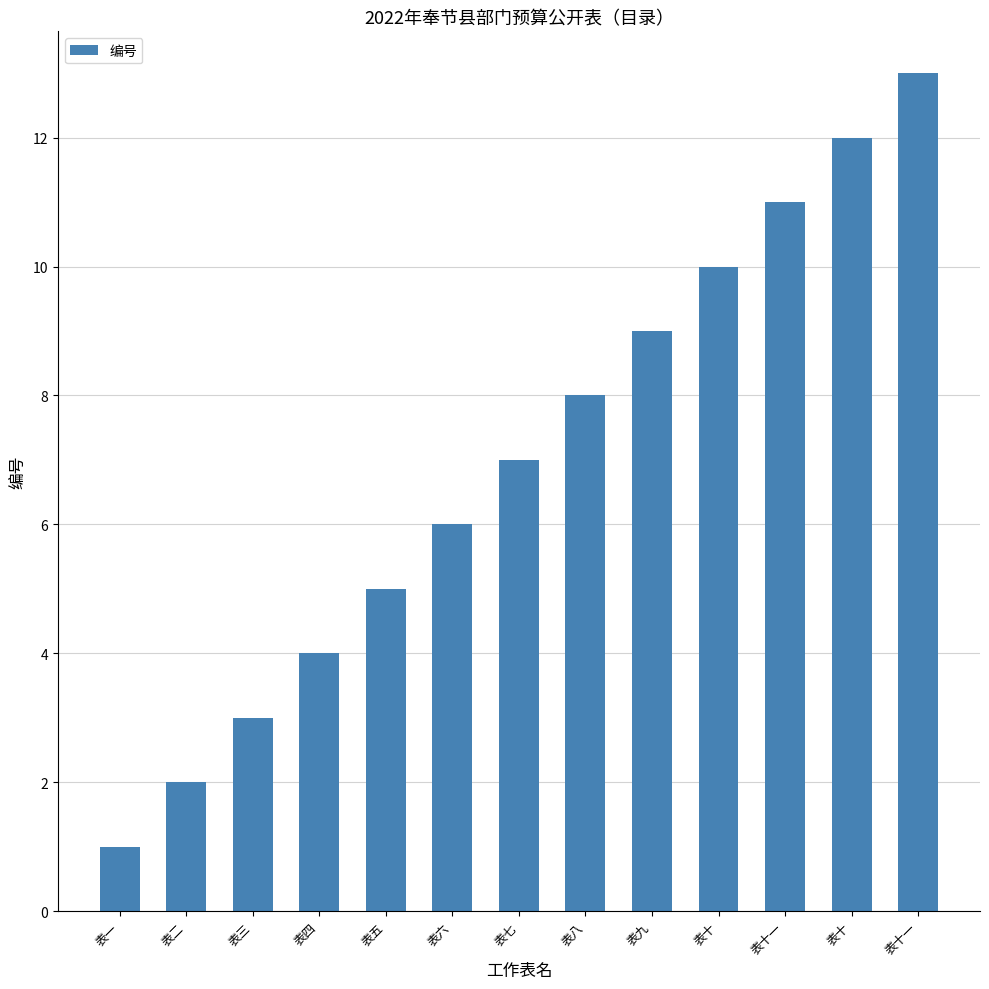

What is the ratio of the value at 表八 to the value at 表十?

0.8